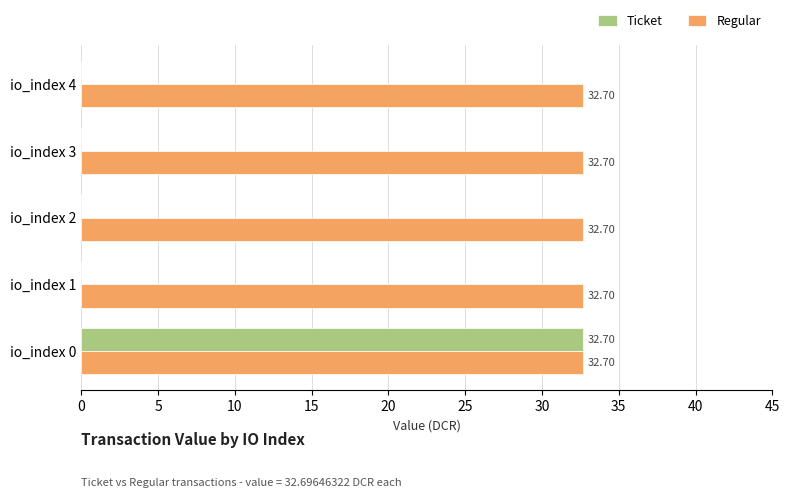

What is the sum of all Ticket values?

32.7